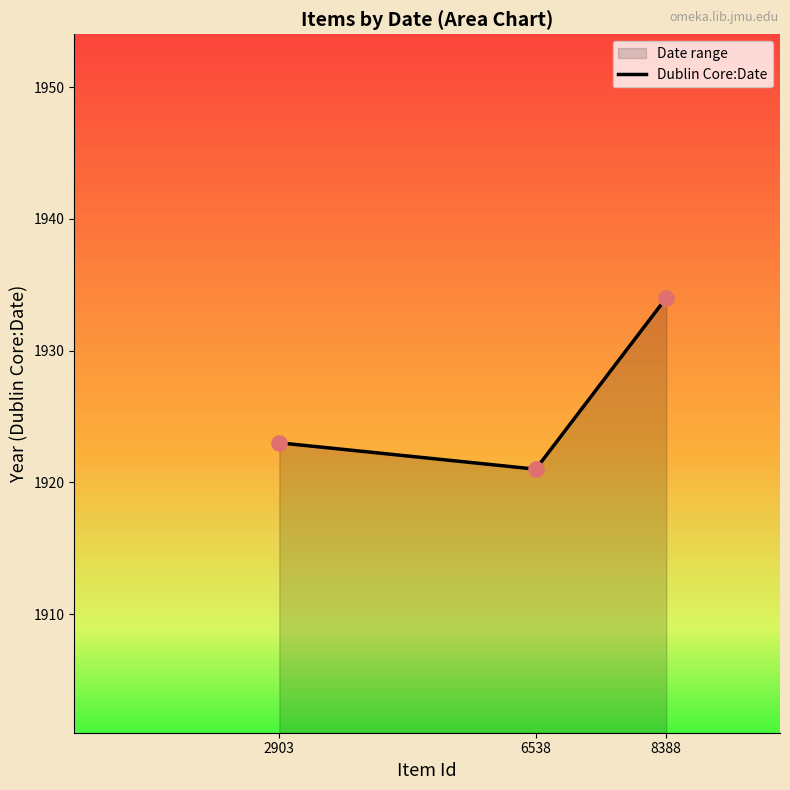

Which has a higher value, 8388 or 2903?

8388